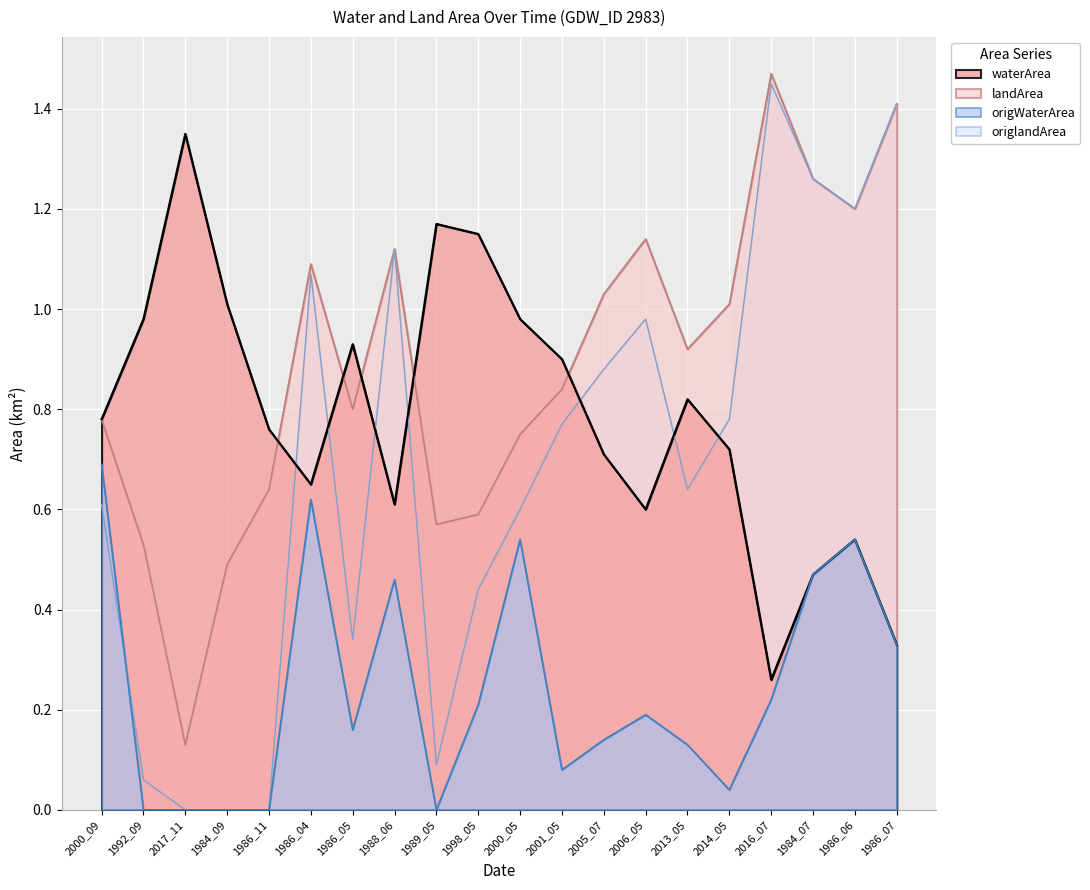

At which label does origlandArea reach its minimum?

2017_11